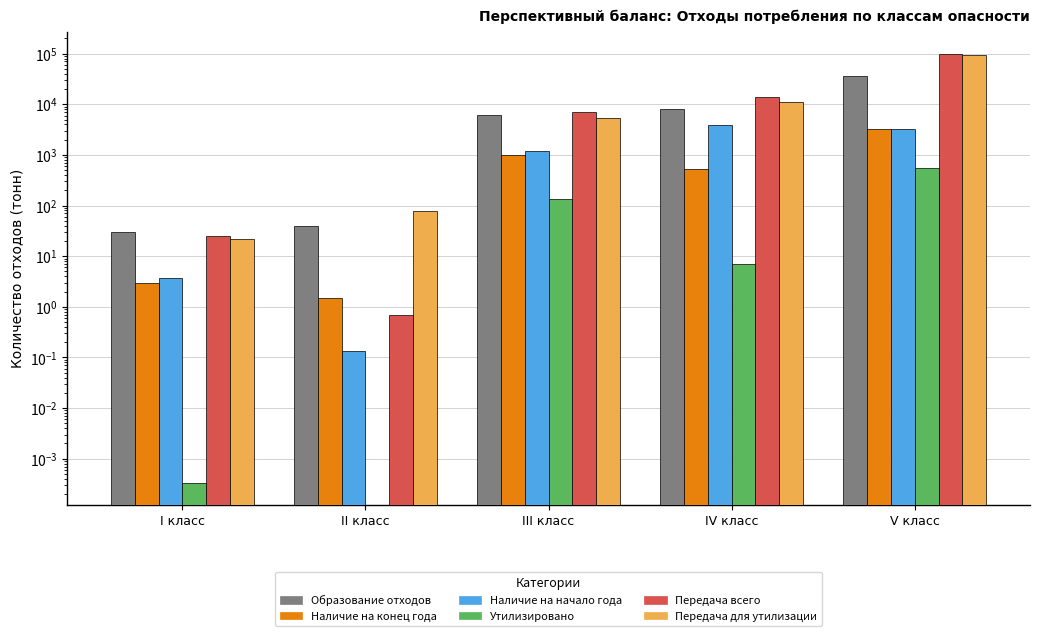

How many bars are there in each group?

6